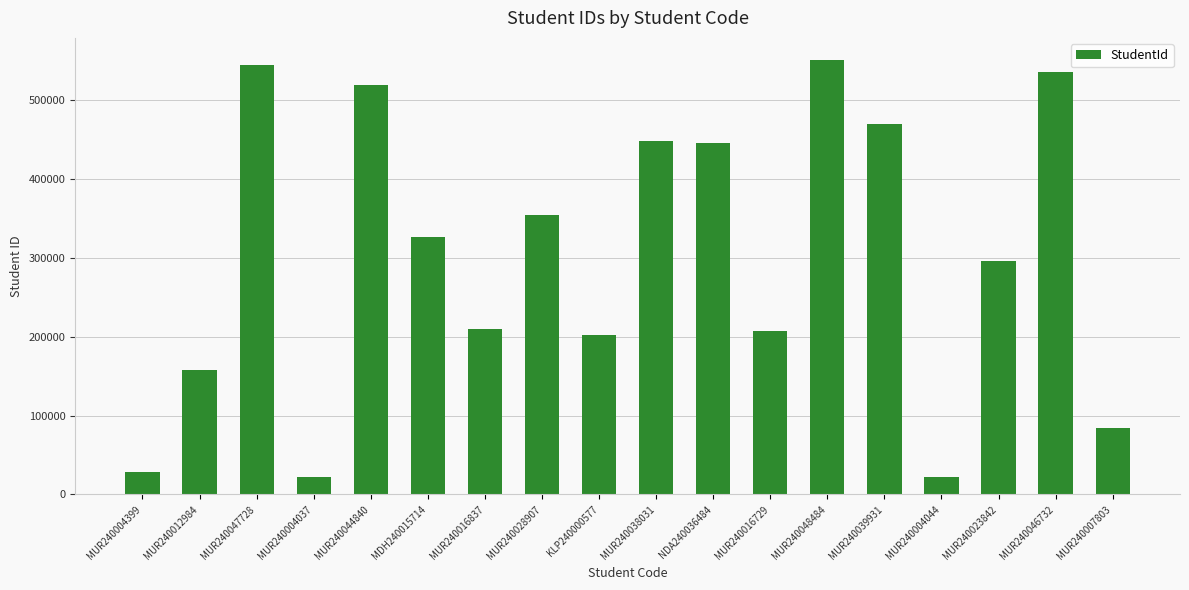

How many bars are there in total?

18